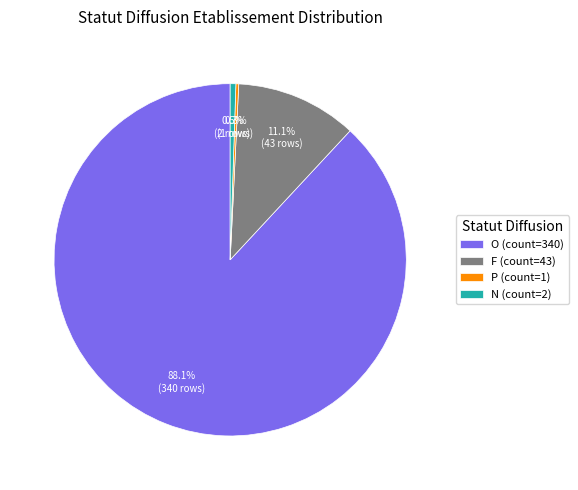

What percentage is NOT represented by O (count=340)?

11.9%